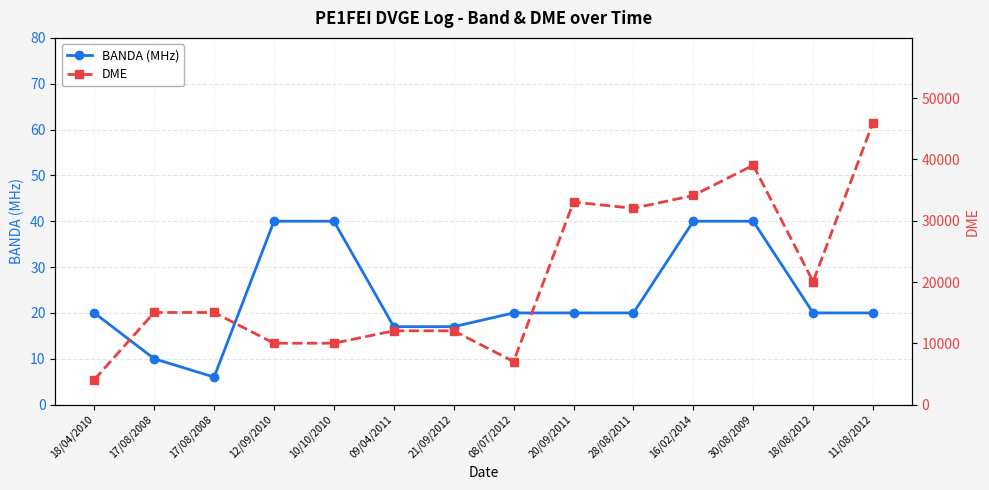

Which series has the largest range (max minus min)?

DME